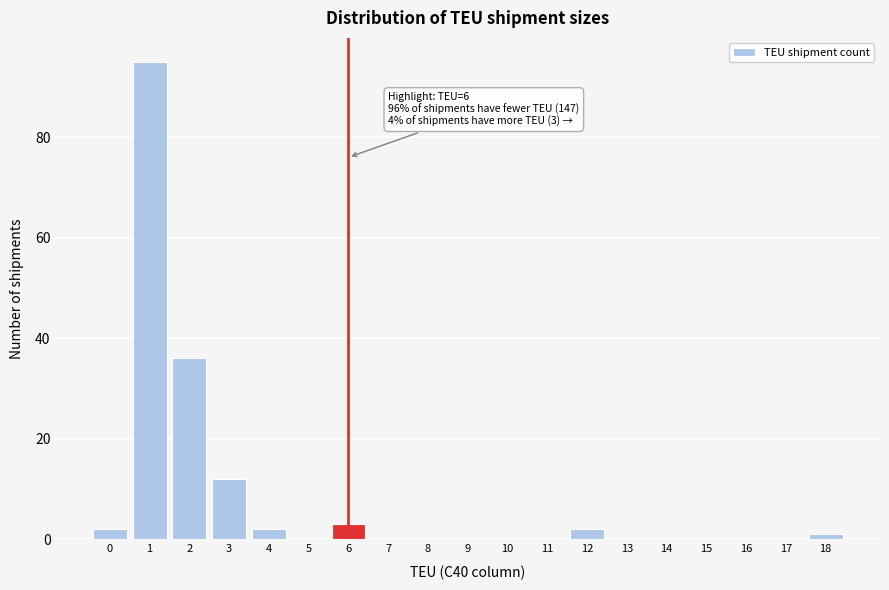

Reading left to right, list all the values displayed in this chart.

0=2	1=95	2=36	3=12	4=2	5=0	6=3	7=0	8=0	9=0	10=0	11=0	12=2	13=0	14=0	15=0	16=0	17=0	18=1